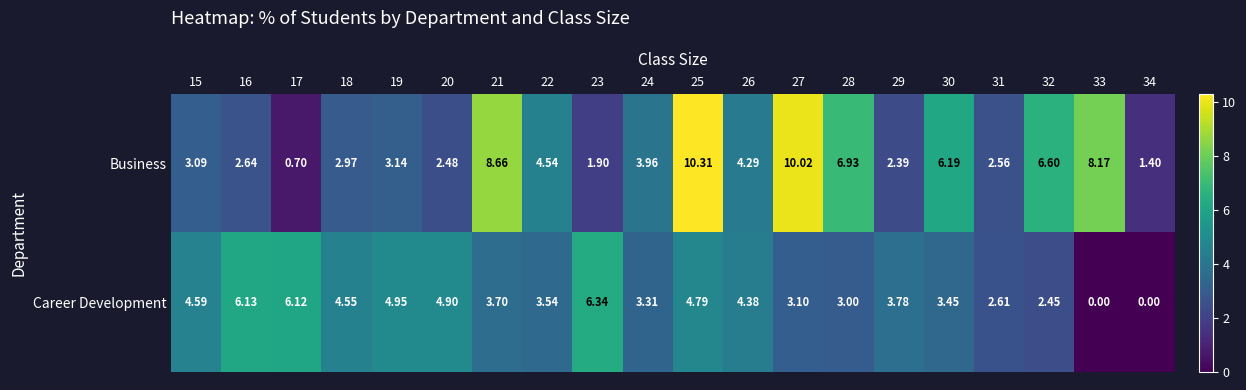

How many data points does each series have?

20